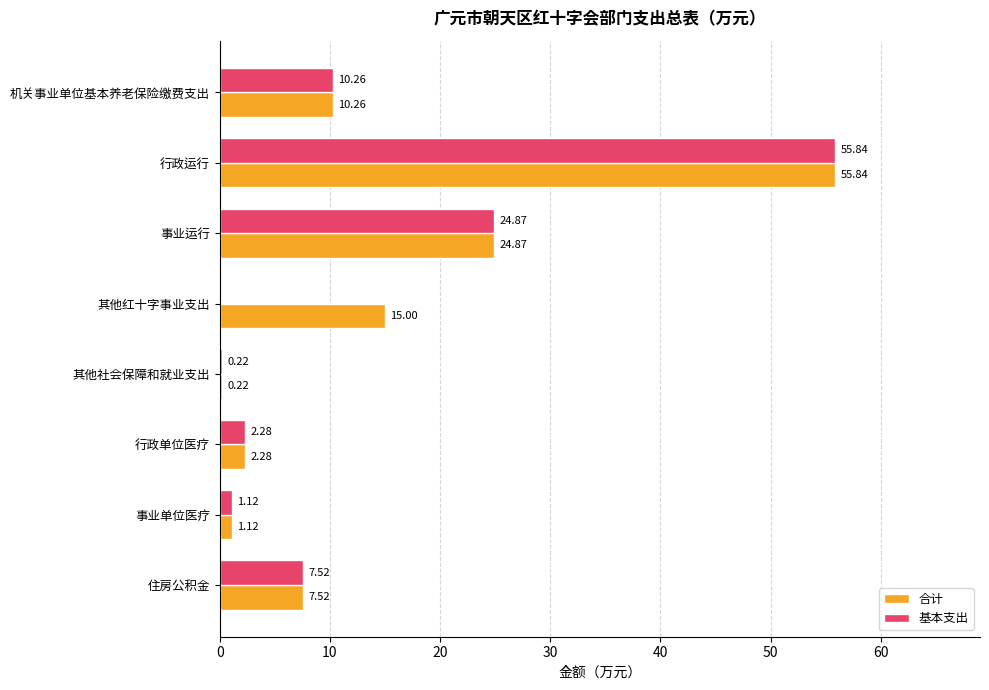

At which label does 基本支出 reach its peak?

行政运行